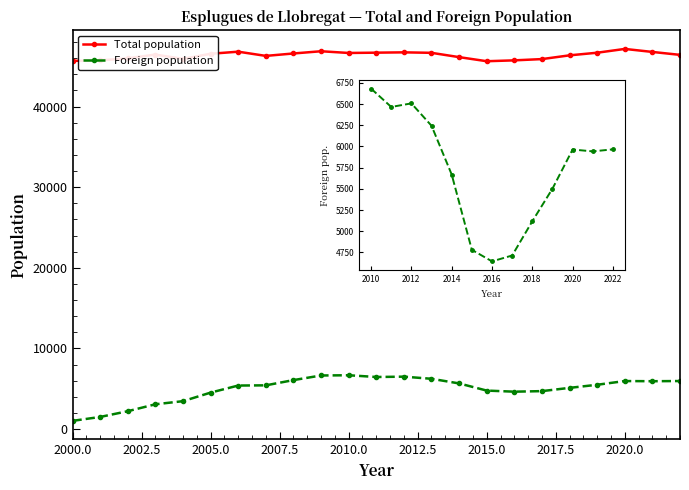

List the labels in order of Total population value, smallest first.

2015, 2000, 2001, 2016, 2017, 2004, 2002, 2014, 2007, 2018, 2022, 2003, 2005, 2008, 2010, 2013, 2019, 2011, 2012, 2021, 2006, 2009, 2020